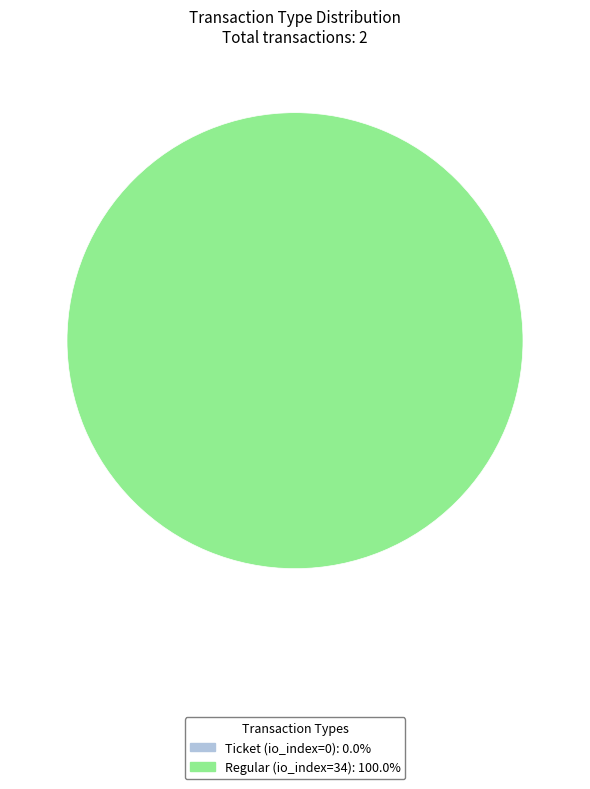

What is the total percentage of Regular (io_index=34) and Ticket (io_index=0)?

100.0%